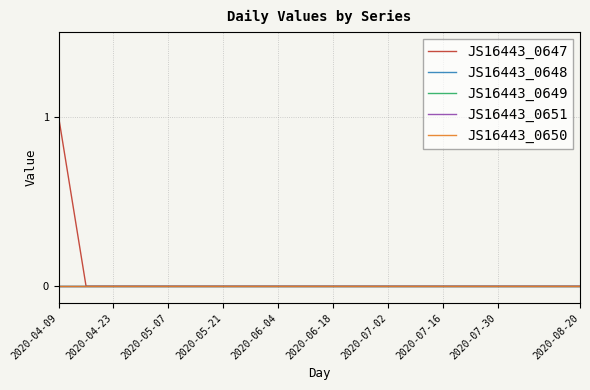

Is this an area chart (filled region under the line)?

No